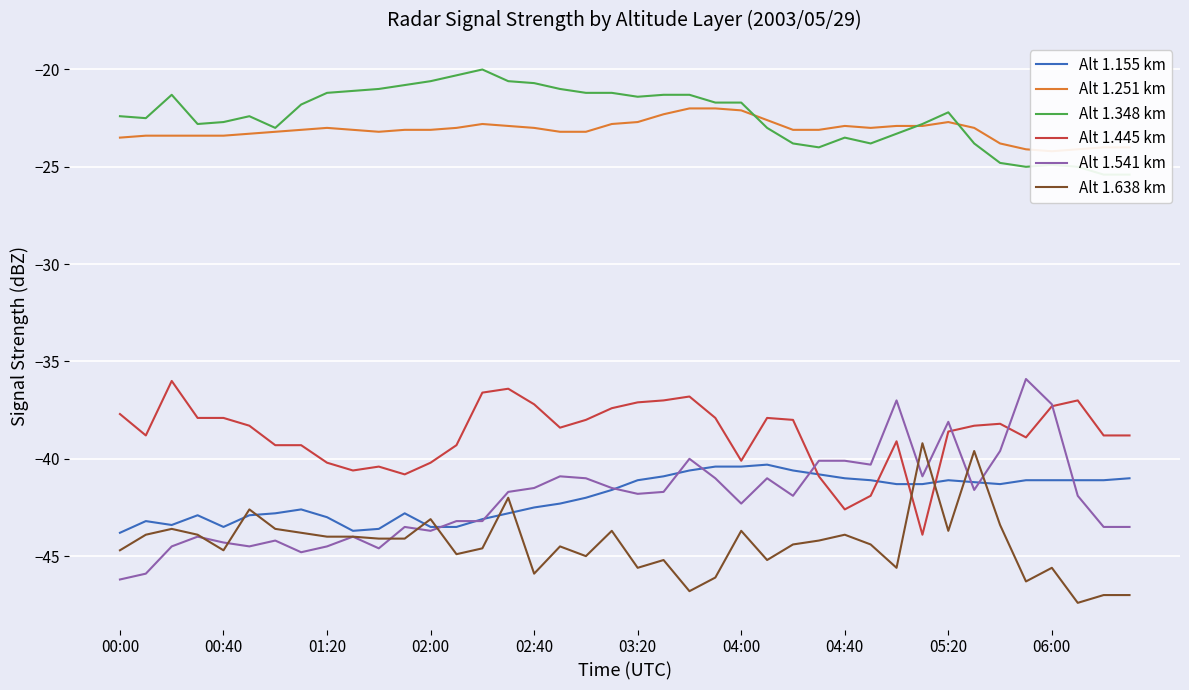

Reading right to left, what are all the values shown in this chart?

Alt 1.155 km: -41.0	-41.1	-41.1	-41.1	-41.1	-41.3	-41.2	-41.1	-41.3	-41.3	-41.1	-41.0	-40.8	-40.6	-40.3	-40.4	-40.4	-40.6	-40.9	-41.1	-41.6	-42.0	-42.3	-42.5	-42.8	-43.1	-43.5	-43.5	-42.8	-43.6	-43.7	-43.0	-42.6	-42.8	-42.9	-43.5	-42.9	-43.4	-43.2	-43.8
Alt 1.251 km: -24.0	-24.0	-24.1	-24.2	-24.1	-23.8	-23.0	-22.7	-22.9	-22.9	-23.0	-22.9	-23.1	-23.1	-22.6	-22.1	-22.0	-22.0	-22.3	-22.7	-22.8	-23.2	-23.2	-23.0	-22.9	-22.8	-23.0	-23.1	-23.1	-23.2	-23.1	-23.0	-23.1	-23.2	-23.3	-23.4	-23.4	-23.4	-23.4	-23.5
Alt 1.348 km: -25.4	-25.4	-25.0	-24.9	-25.0	-24.8	-23.8	-22.2	-22.8	-23.3	-23.8	-23.5	-24.0	-23.8	-23.0	-21.7	-21.7	-21.3	-21.3	-21.4	-21.2	-21.2	-21.0	-20.7	-20.6	-20.0	-20.3	-20.6	-20.8	-21.0	-21.1	-21.2	-21.8	-23.0	-22.4	-22.7	-22.8	-21.3	-22.5	-22.4
Alt 1.445 km: -38.8	-38.8	-37.0	-37.3	-38.9	-38.2	-38.3	-38.6	-43.9	-39.1	-41.9	-42.6	-40.9	-38.0	-37.9	-40.1	-37.9	-36.8	-37.0	-37.1	-37.4	-38.0	-38.4	-37.2	-36.4	-36.6	-39.3	-40.2	-40.8	-40.4	-40.6	-40.2	-39.3	-39.3	-38.3	-37.9	-37.9	-36.0	-38.8	-37.7
Alt 1.541 km: -43.5	-43.5	-41.9	-37.2	-35.9	-39.6	-41.6	-38.1	-40.9	-37.0	-40.3	-40.1	-40.1	-41.9	-41.0	-42.3	-41.0	-40.0	-41.7	-41.8	-41.5	-41.0	-40.9	-41.5	-41.7	-43.2	-43.2	-43.7	-43.5	-44.6	-44.0	-44.5	-44.8	-44.2	-44.5	-44.3	-44.0	-44.5	-45.9	-46.2
Alt 1.638 km: -47.0	-47.0	-47.4	-45.6	-46.3	-43.4	-39.6	-43.7	-39.2	-45.6	-44.4	-43.9	-44.2	-44.4	-45.2	-43.7	-46.1	-46.8	-45.2	-45.6	-43.7	-45.0	-44.5	-45.9	-42.0	-44.6	-44.9	-43.1	-44.1	-44.1	-44.0	-44.0	-43.8	-43.6	-42.6	-44.7	-43.9	-43.6	-43.9	-44.7